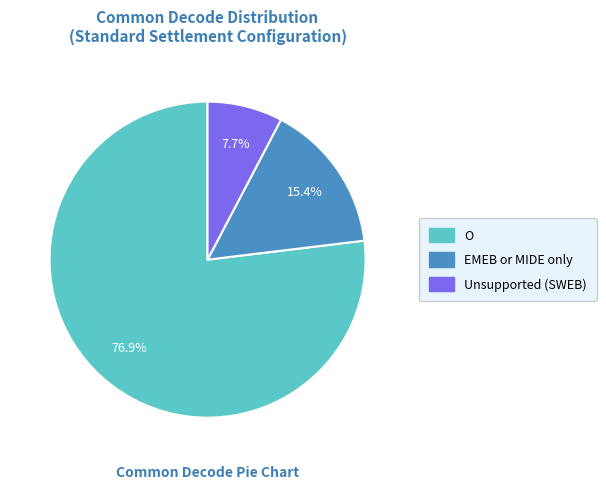

Is there any slice that represents more than half of the pie?

Yes